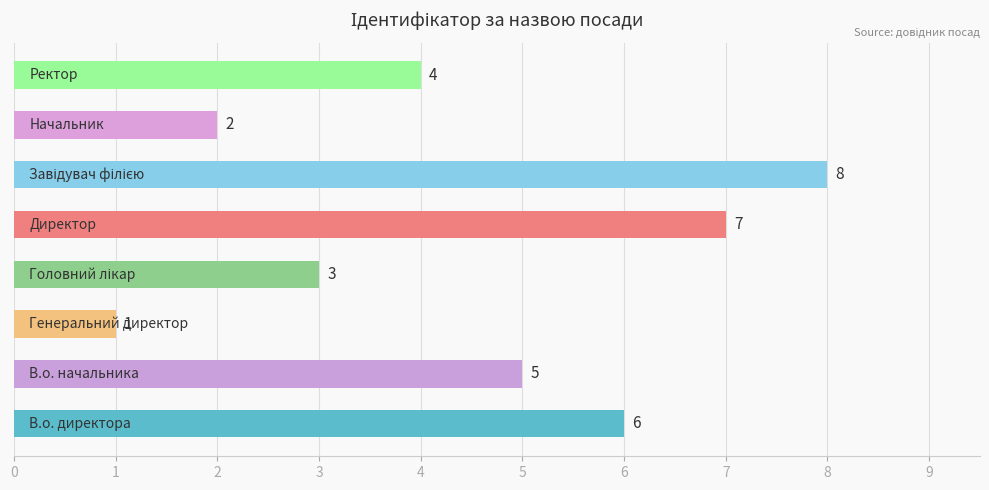

What is the maximum value shown in the chart?

8